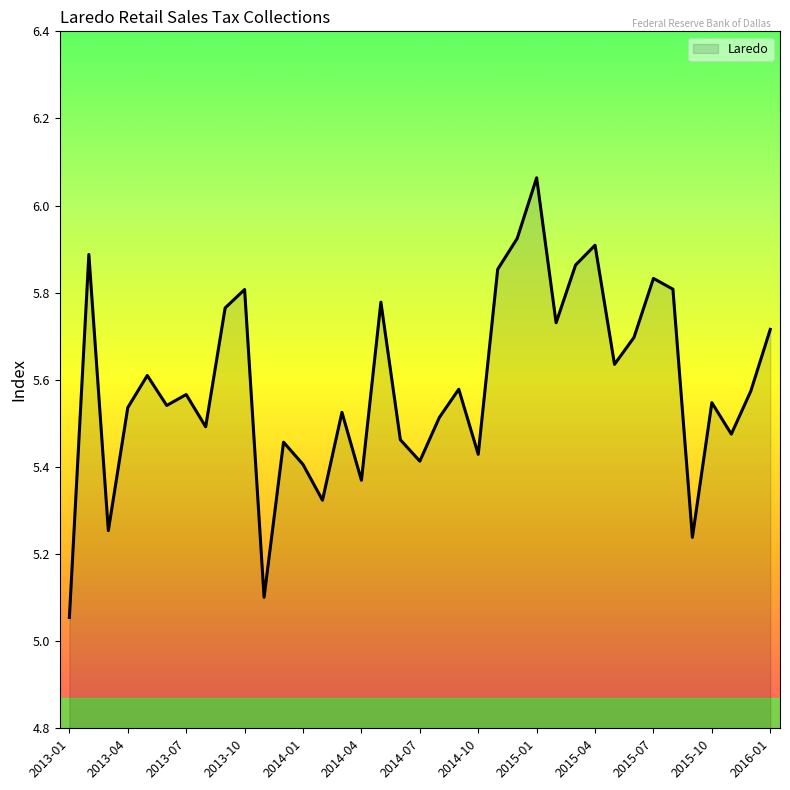

How many lines are shown in the chart?

1